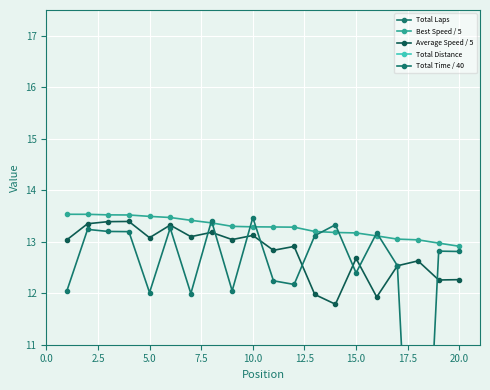

What is the approximate value of Best Speed / 5 at 5.0?

13.5